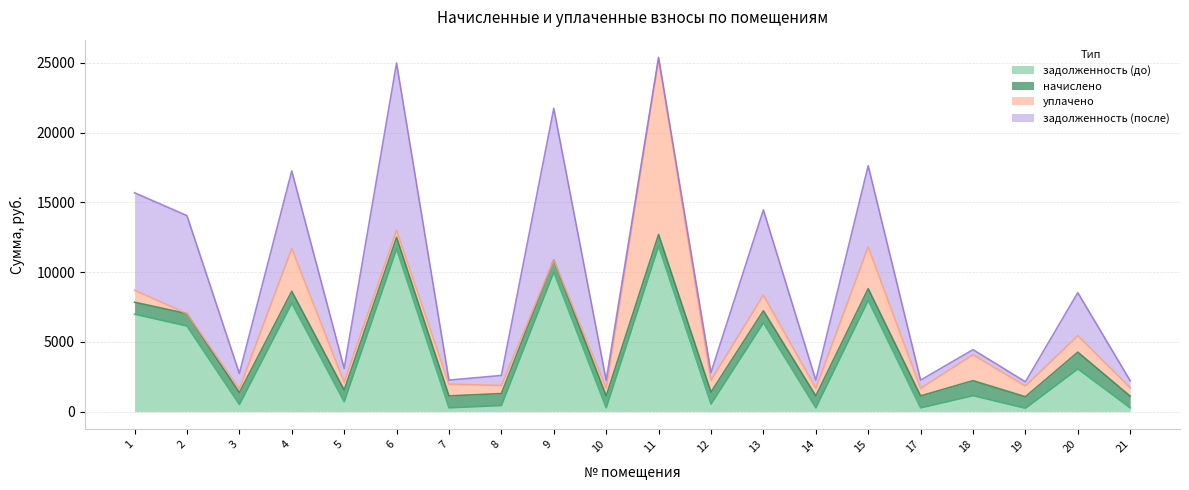

What is the difference between the highest and lowest values at 4?

6914.3